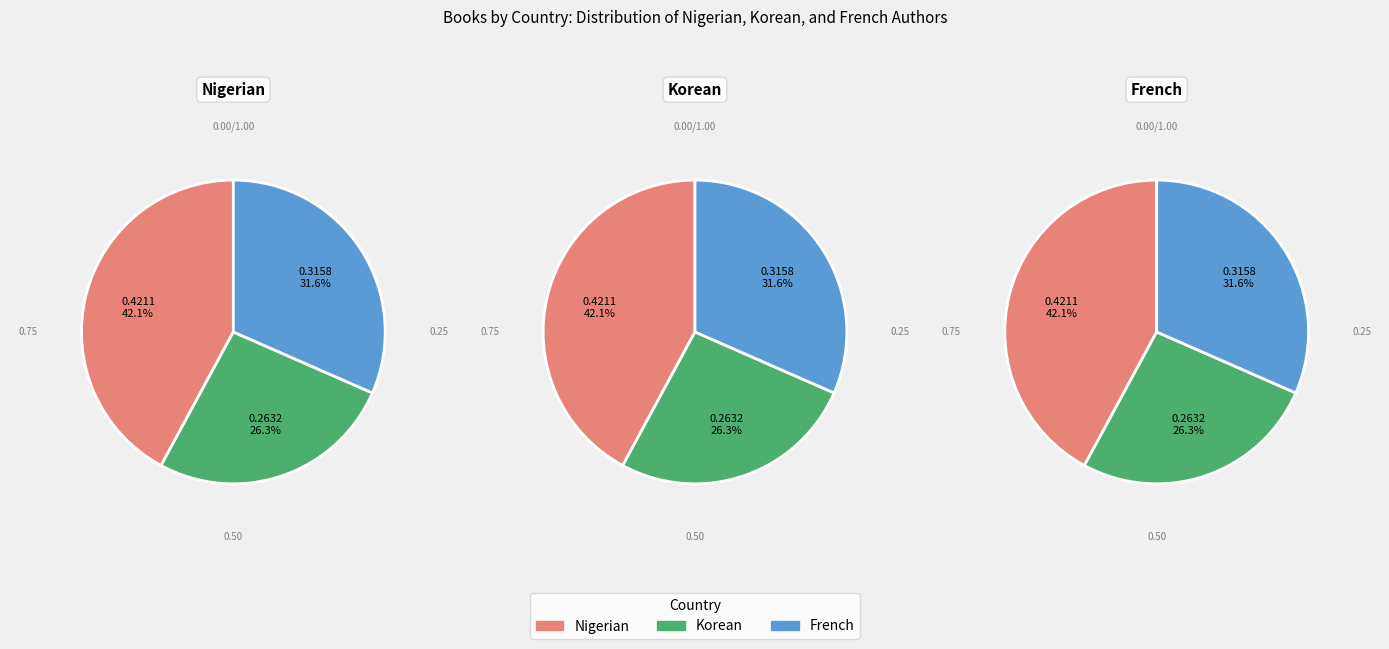

Is there any slice that represents more than half of the pie?

No